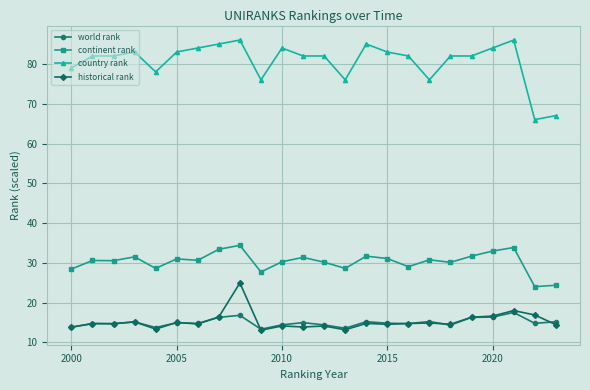

True or false: world rank and country rank intersect in this chart.

False